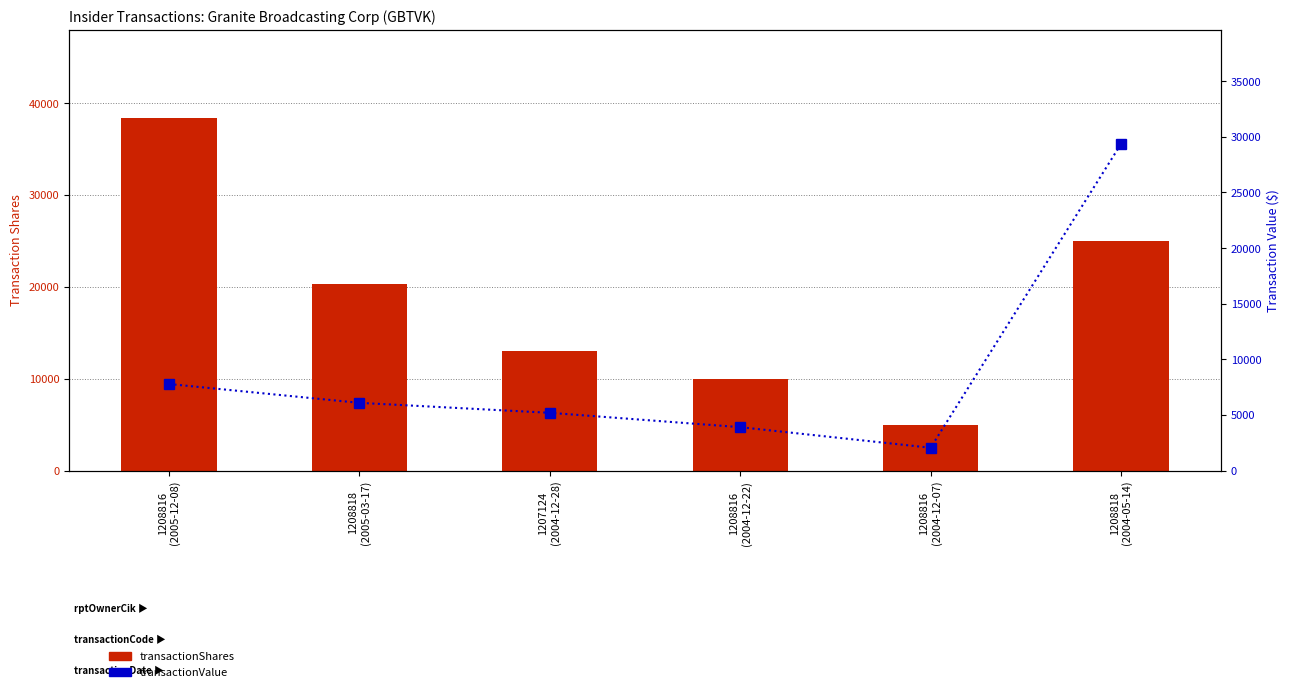

The value of transactionShares at 1208818
(2005-03-17) is 8554. True or false?

False